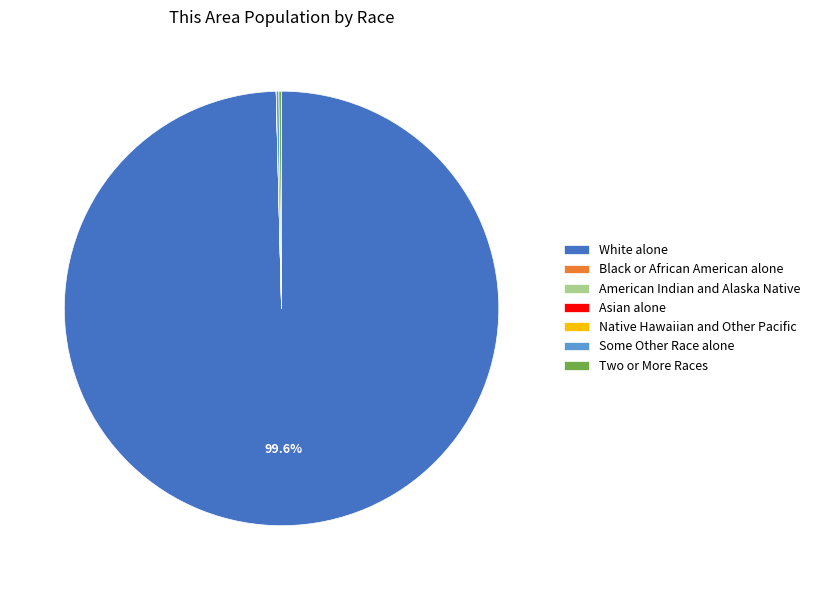

Does any single category account for the majority?

Yes